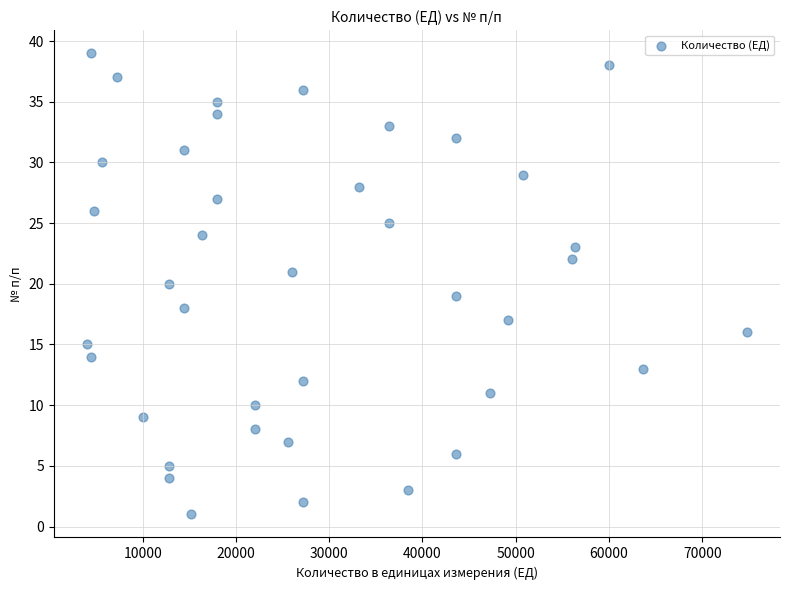

What is the range of Y values (max minus min)?

38